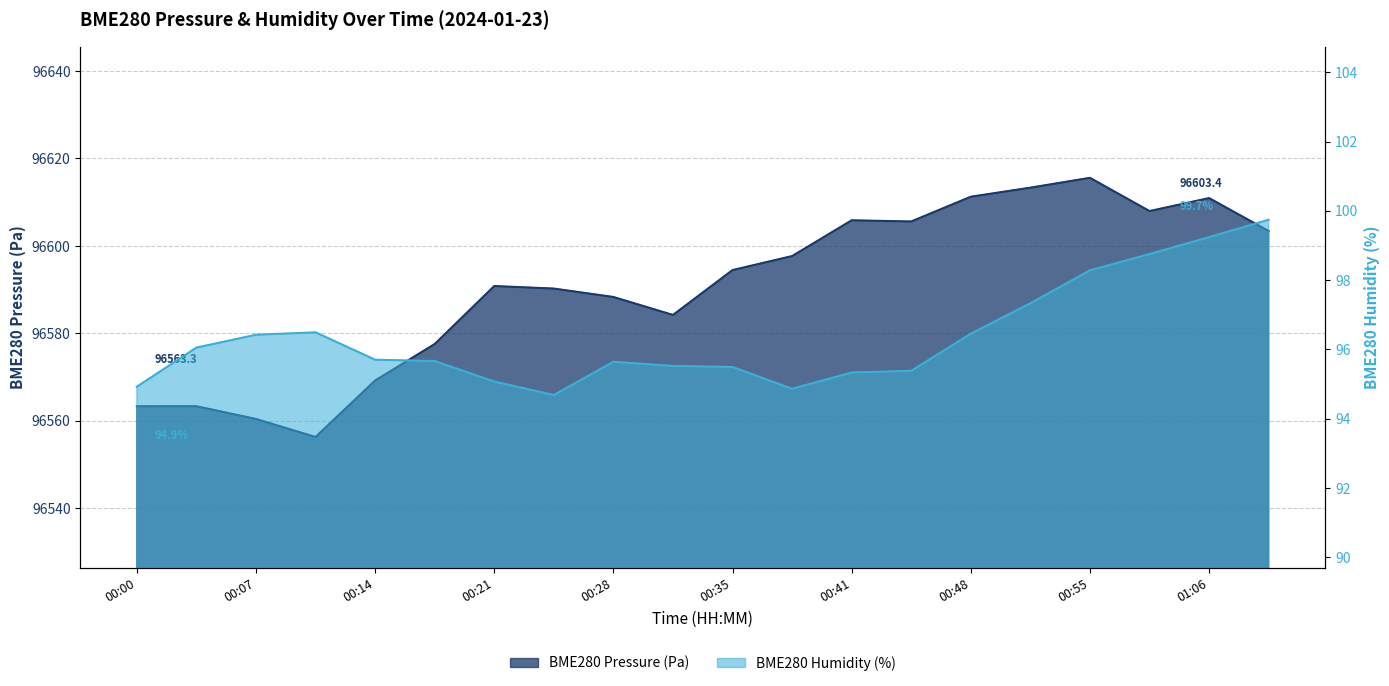

The value of BME280_pressure at 00:52 is 96613.3. True or false?

True